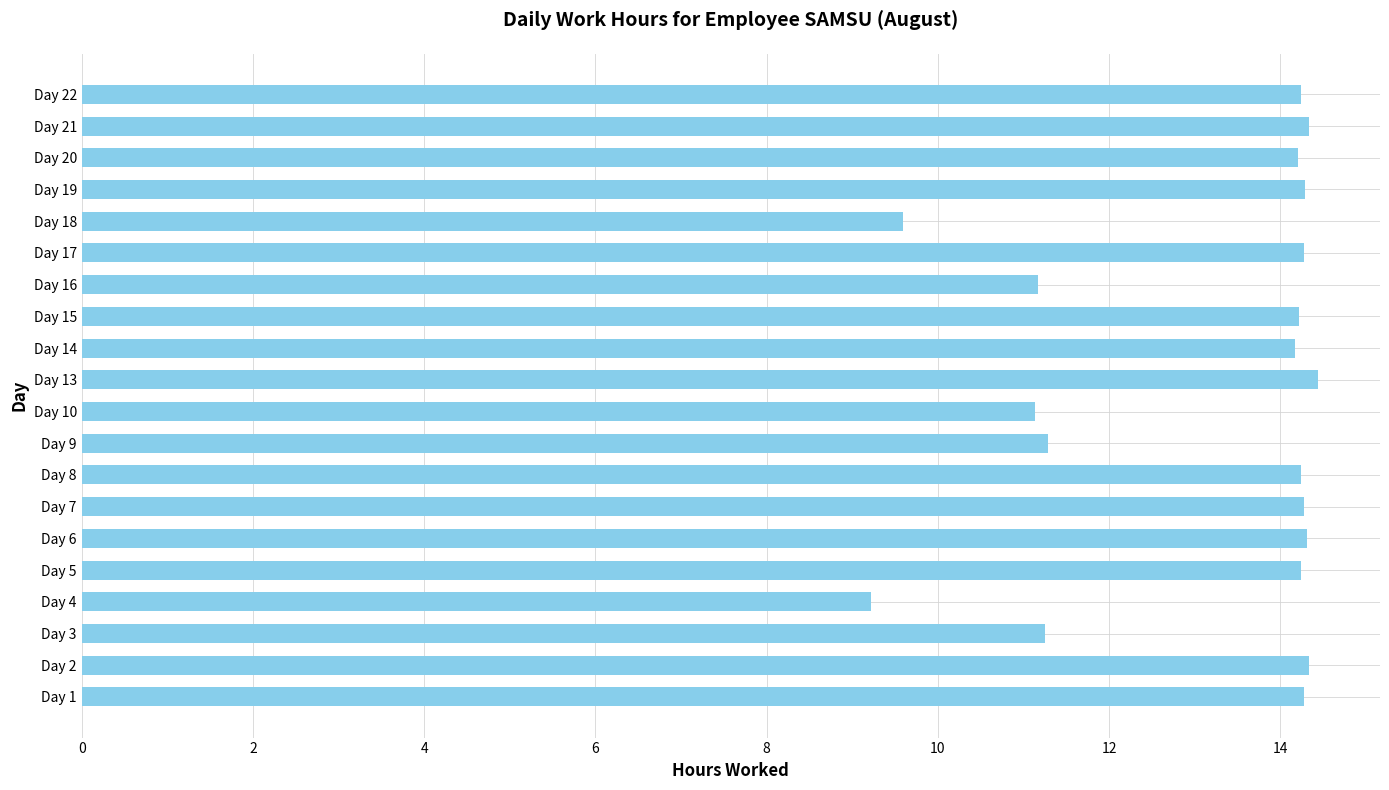

Is it true that the value at Day 3 is 11.2?

True